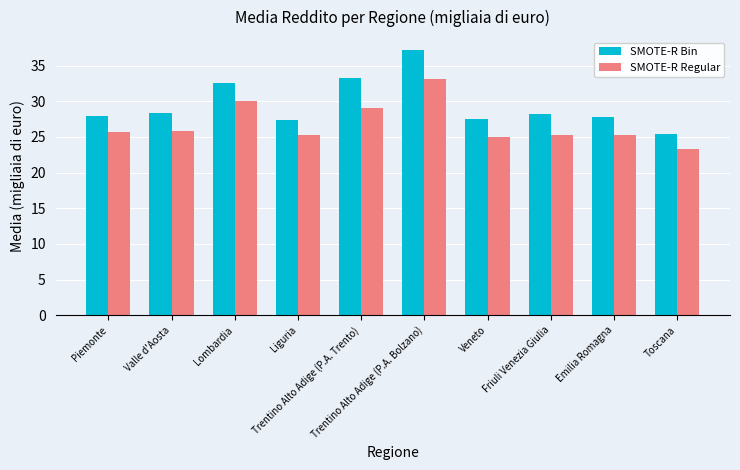

Does the chart contain any negative values?

No